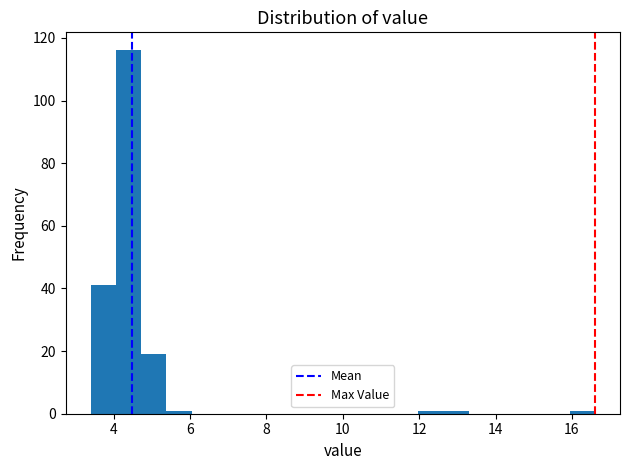

Read against the x-axis, roughly where is the centre of the tallest bar?

4.4